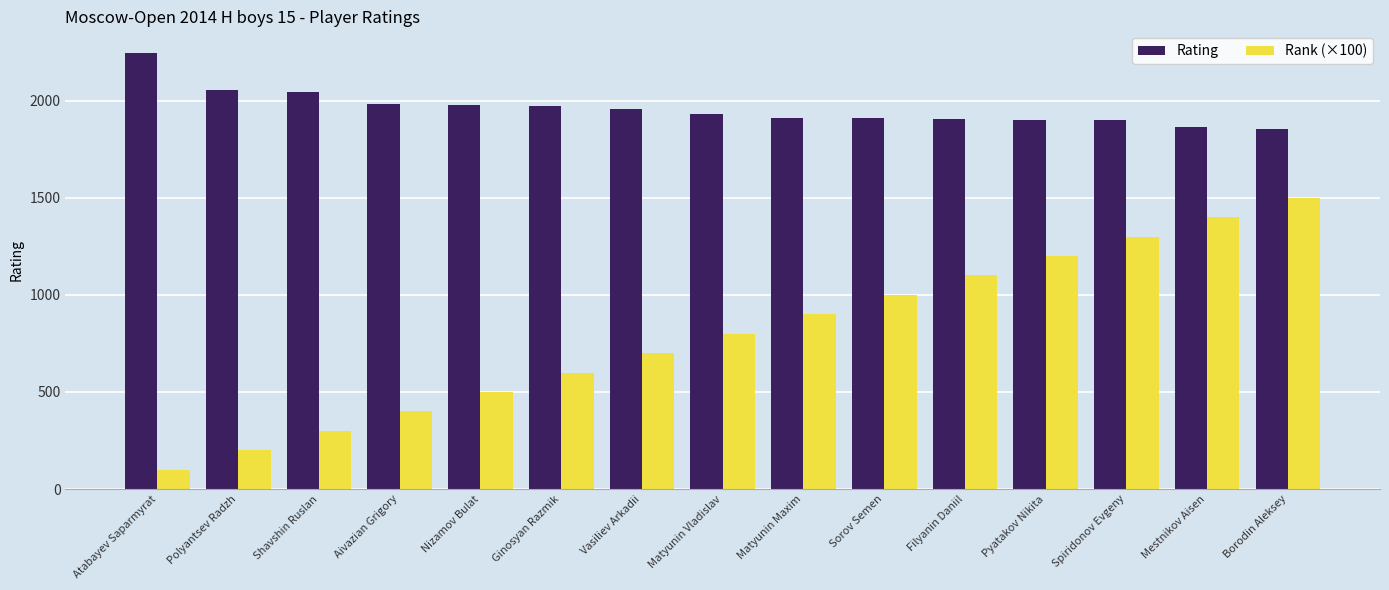

What is the difference between the maximum and second lowest values in the Rank (×100) series?

1300